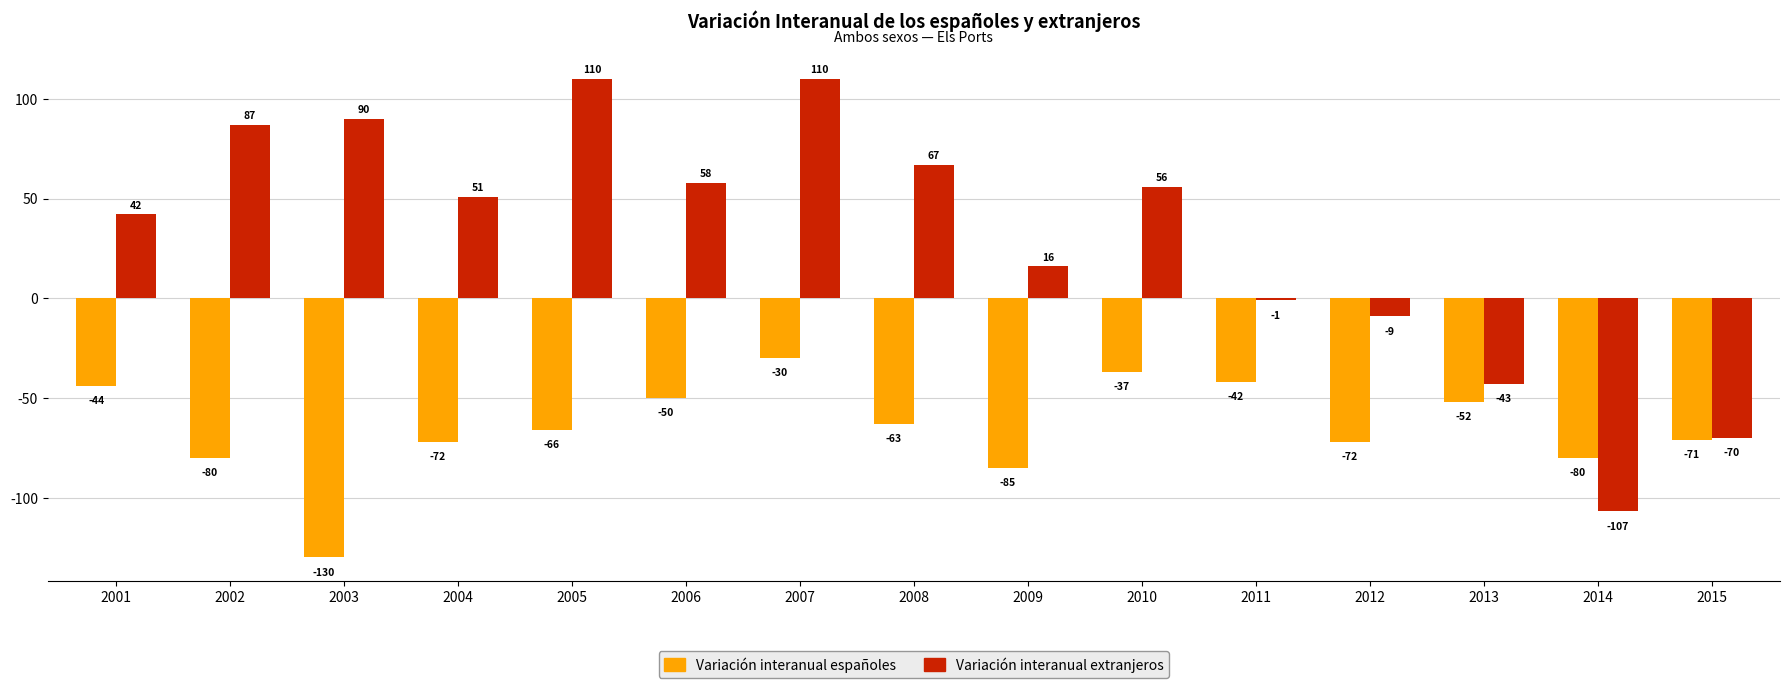

Reading left to right, transcribe all the data shown in this chart.

Variación interanual españoles: 2001=-44	2002=-80	2003=-130	2004=-72	2005=-66	2006=-50	2007=-30	2008=-63	2009=-85	2010=-37	2011=-42	2012=-72	2013=-52	2014=-80	2015=-71
Variación interanual extranjeros: 2001=42	2002=87	2003=90	2004=51	2005=110	2006=58	2007=110	2008=67	2009=16	2010=56	2011=-1	2012=-9	2013=-43	2014=-107	2015=-70